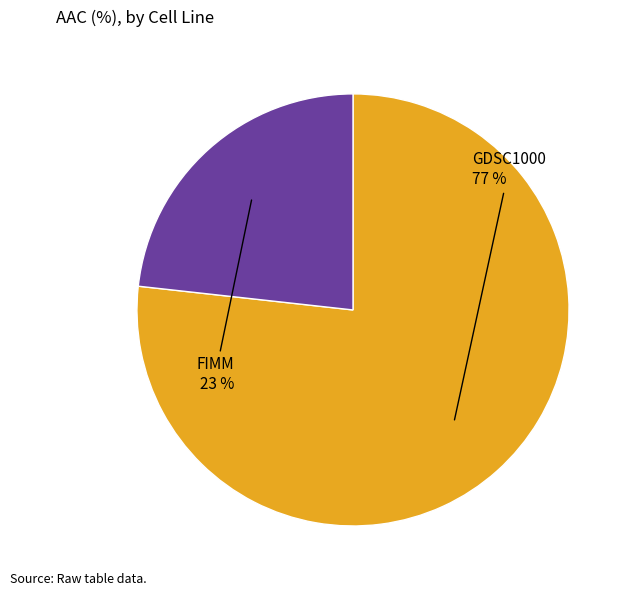

To the nearest percent, what is the difference between the largest and smallest slice percentages?

54%